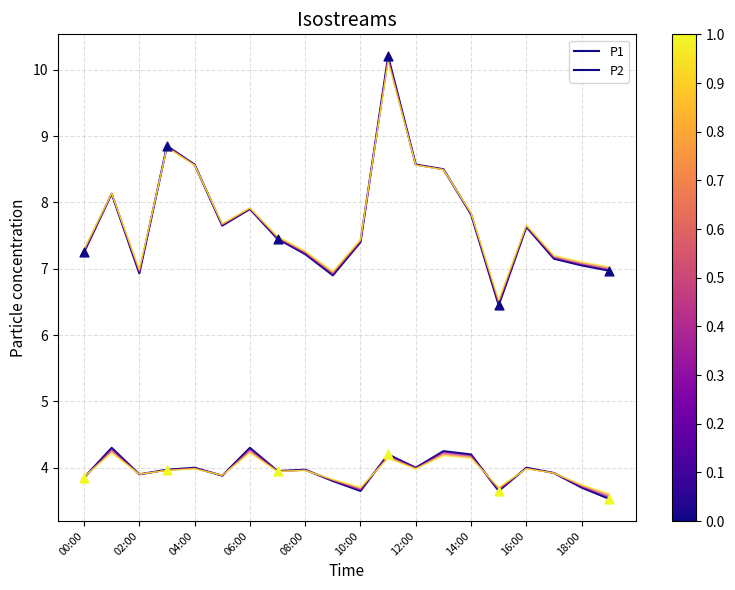

Which series contains the highest Y value?

P1